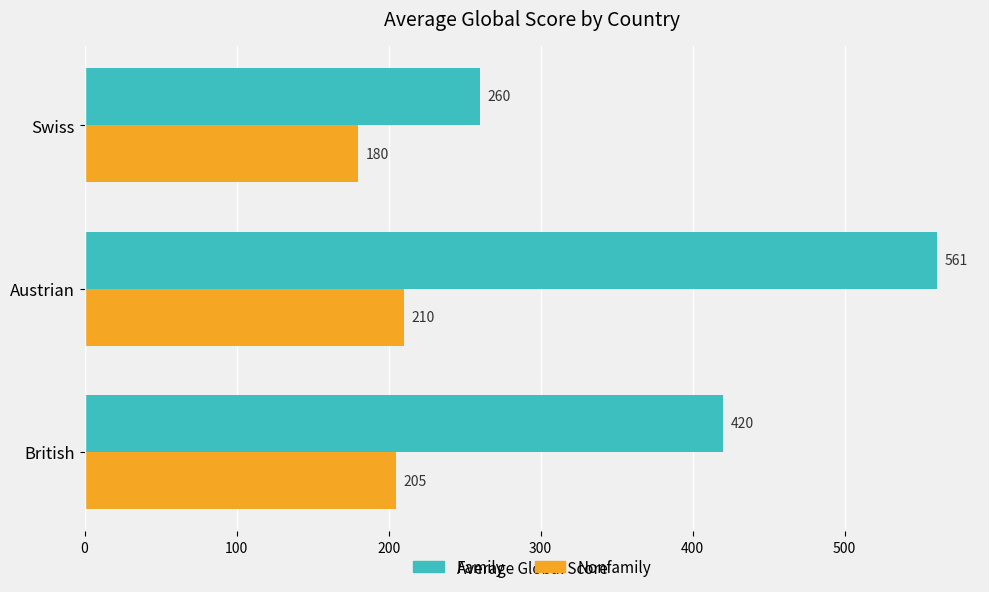

Where is Nonfamily nearest to the value 195?

British